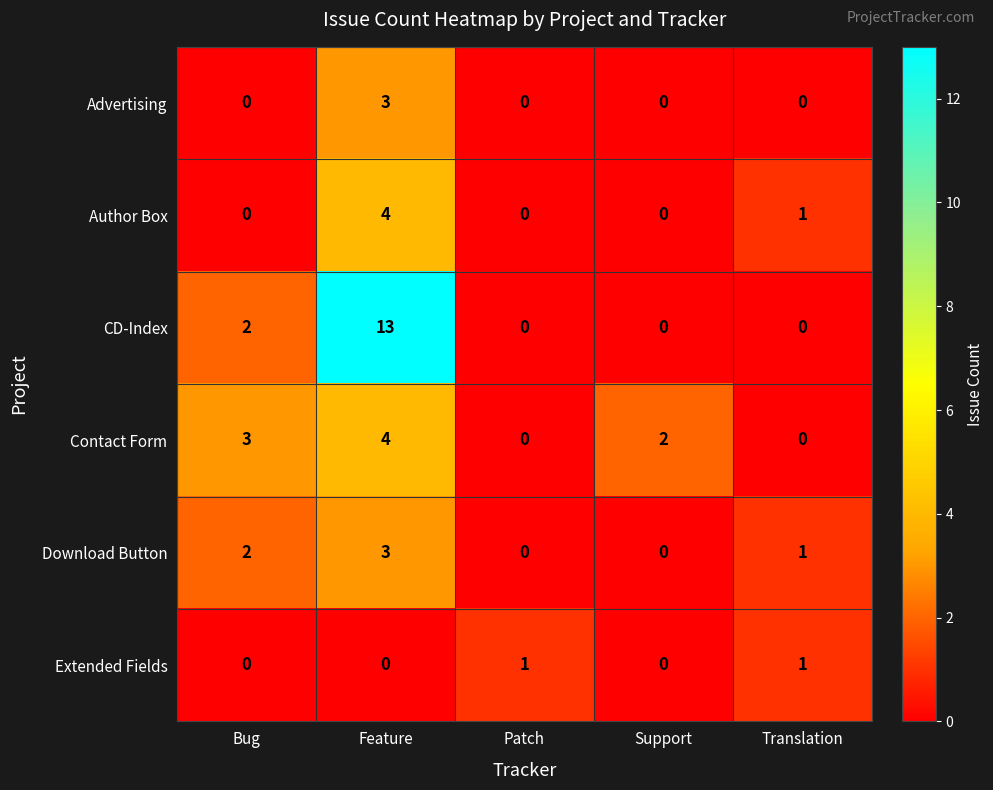

Reading left to right, transcribe all the data shown in this chart.

Advertising: 0	3	0	0	0
Author Box: 0	4	0	0	1
CD-Index: 2	13	0	0	0
Contact Form: 3	4	0	2	0
Download Button: 2	3	0	0	1
Extended Fields: 0	0	1	0	1